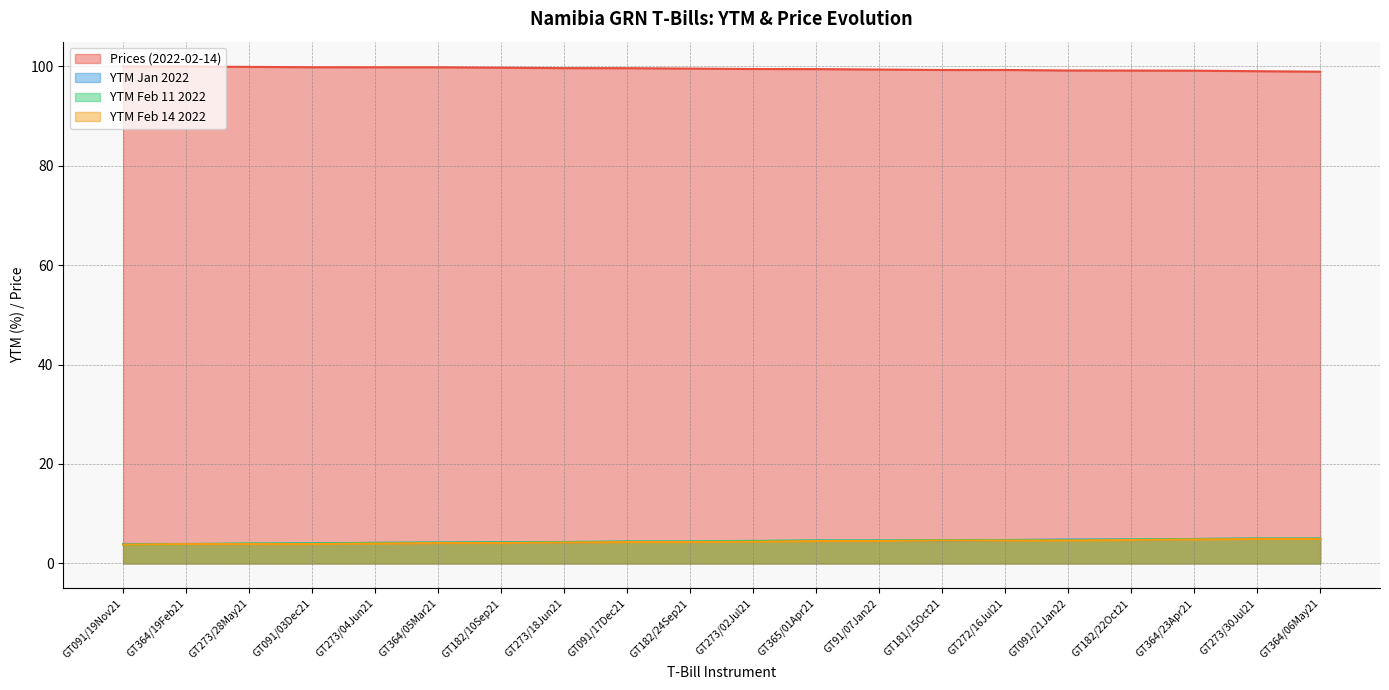

What is the label of the 14th point from the left?

GT181/15Oct21